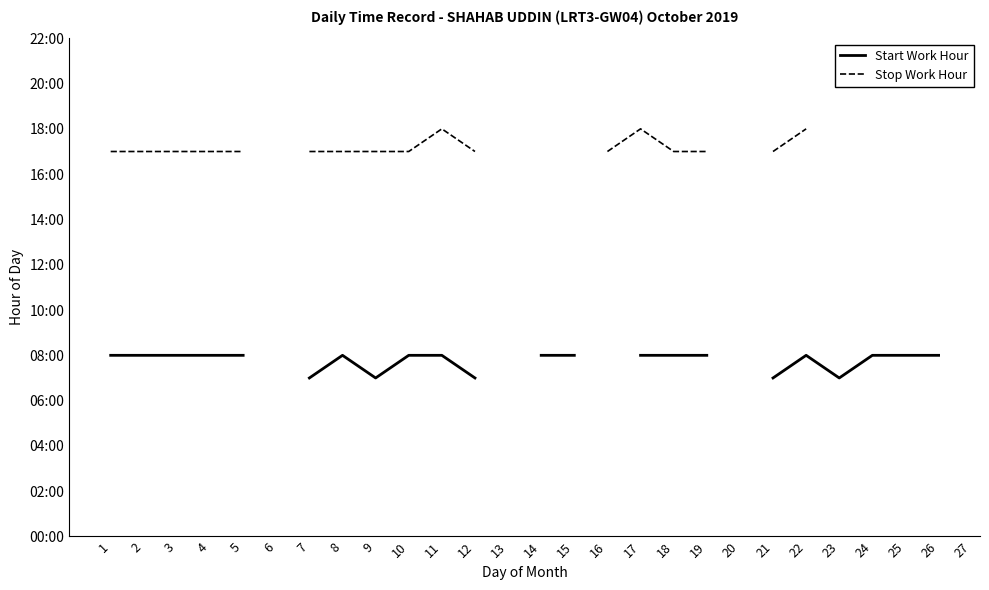

In Stop Work Hour, how many points are higher than both neighbors (excluding endpoints)?

2